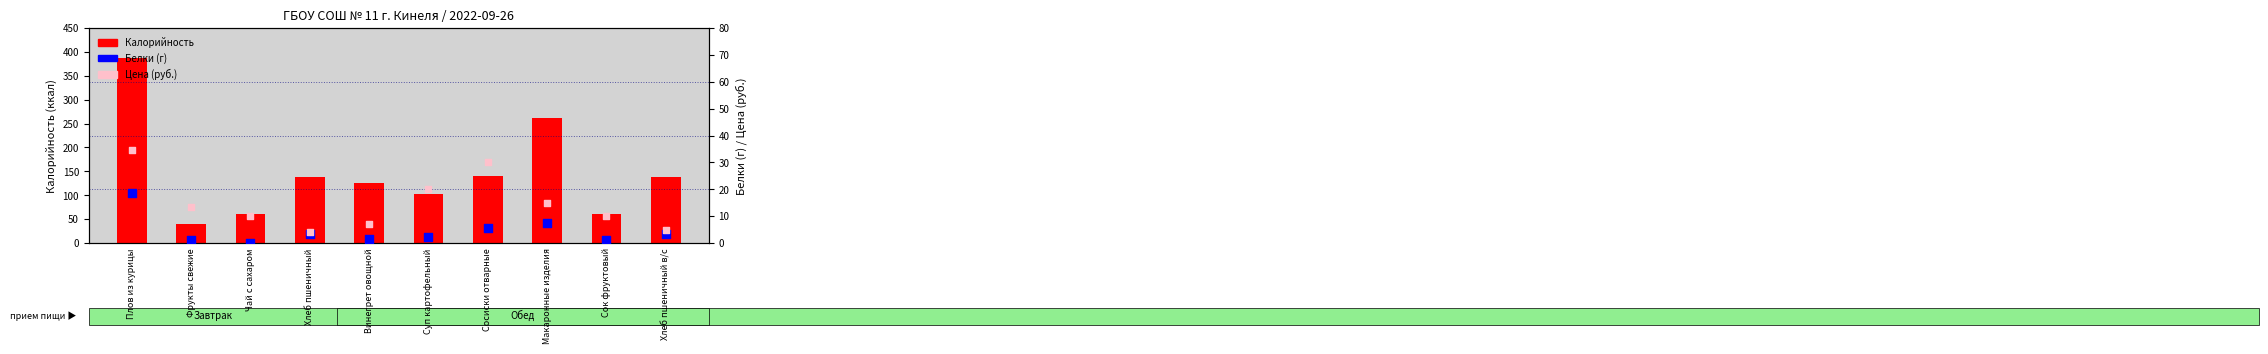

Which series has the largest Y range (max minus min)?

Калорийность